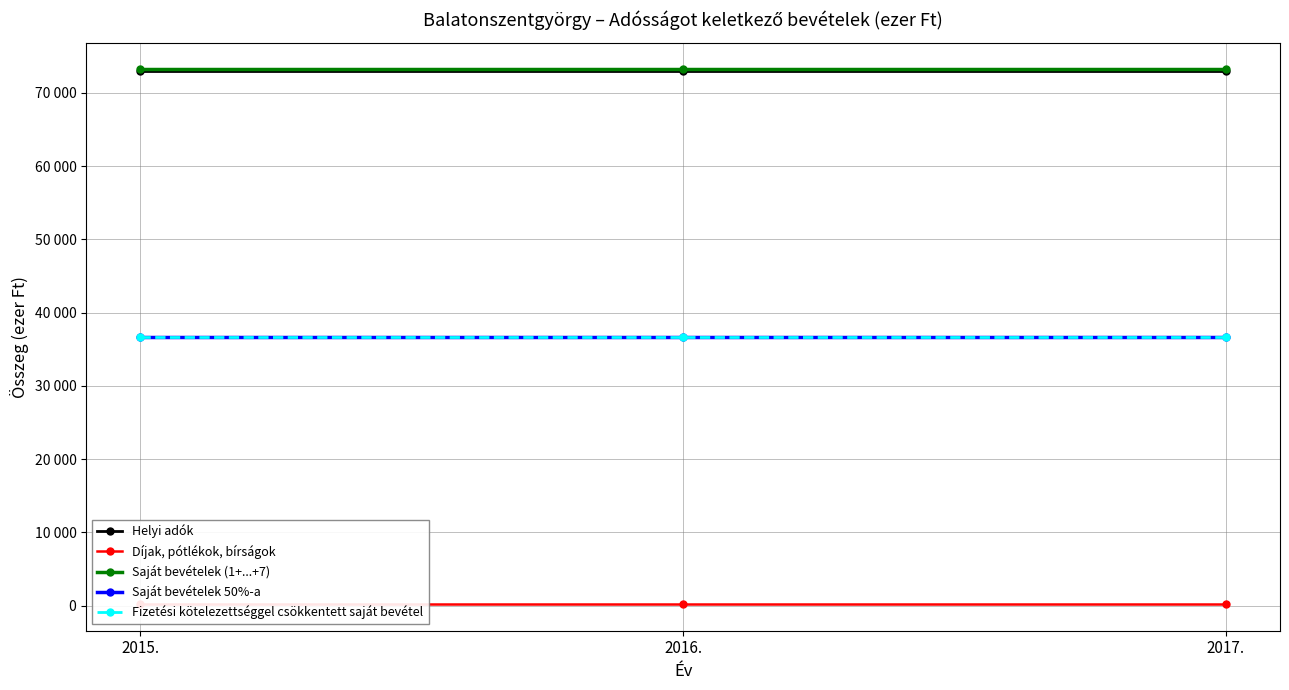

What is the total value across all series at 2017.?

219660